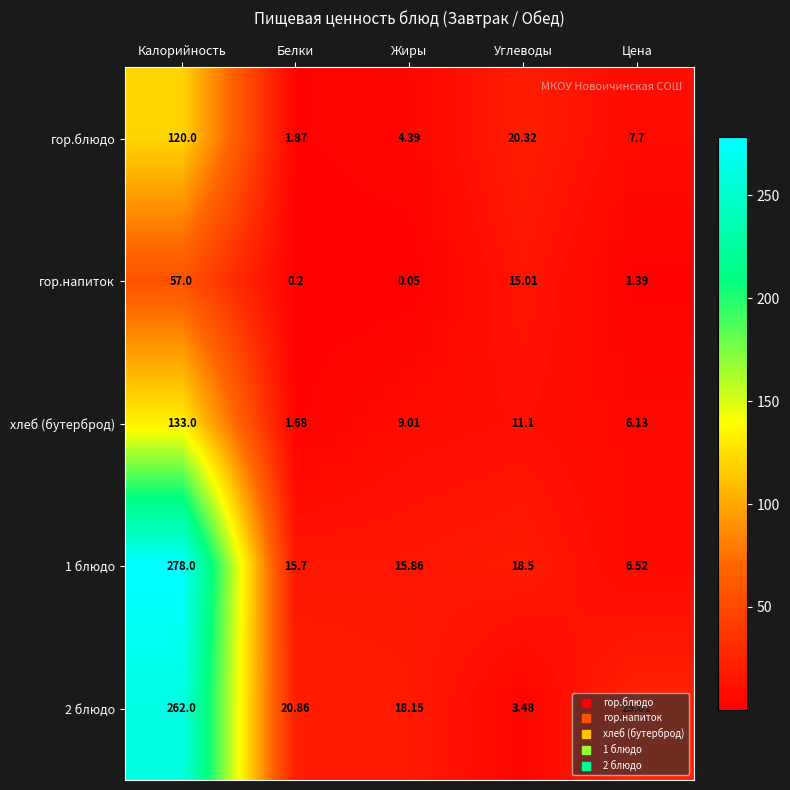

Which category has the lowest value across all series?

Жиры